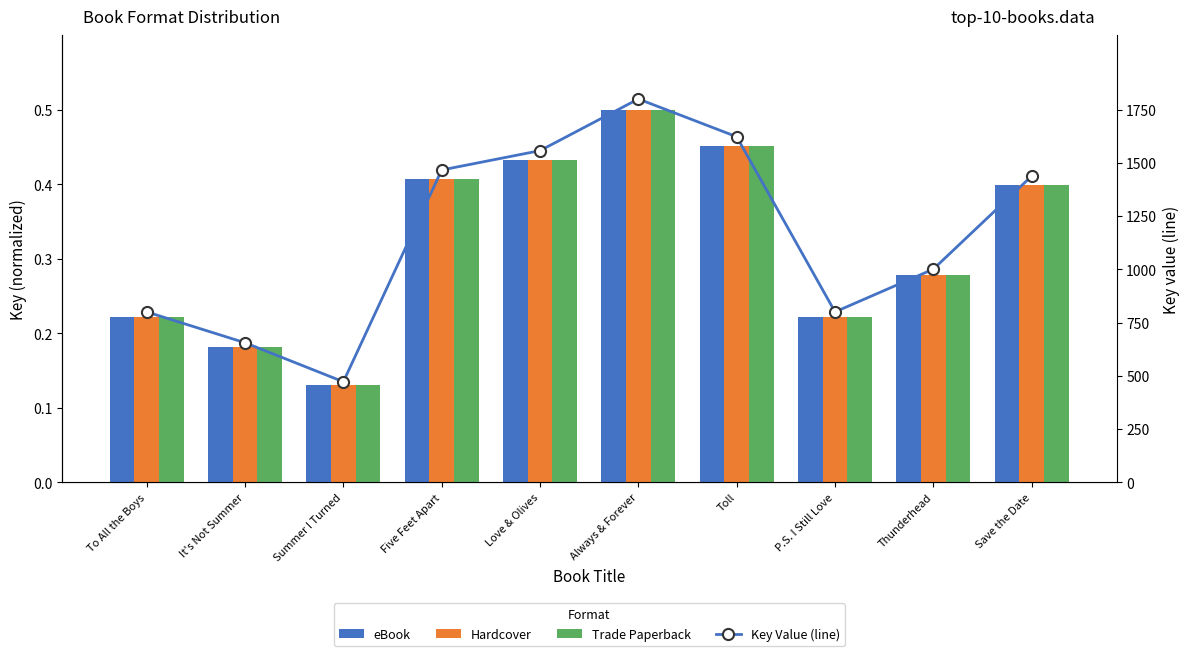

Reading left to right, list all the values displayed in this chart.

eBook: 0.2	0.2	0.1	0.4	0.4	0.5	0.5	0.2	0.3	0.4
Hardcover: 0.2	0.2	0.1	0.4	0.4	0.5	0.5	0.2	0.3	0.4
Trade Paperback: 0.2	0.2	0.1	0.4	0.4	0.5	0.5	0.2	0.3	0.4
Key Value (line): 800.2	655.4	472.1	1466.6	1557.4	1800.0	1622.7	800.2	1001.0	1438.1